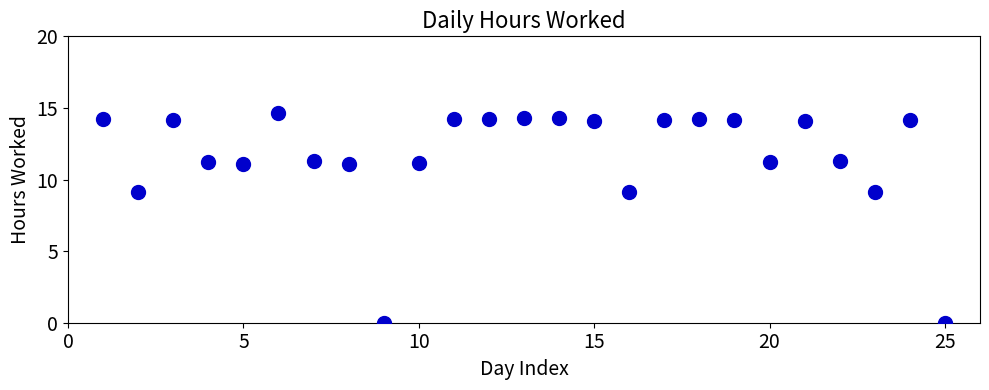

What is the range of X values (max minus min)?

24.0